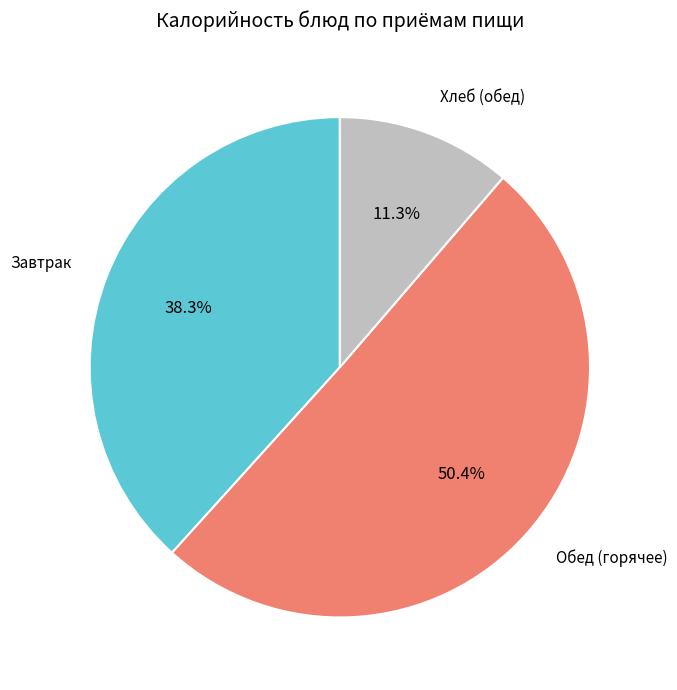

Does any single category account for the majority?

Yes